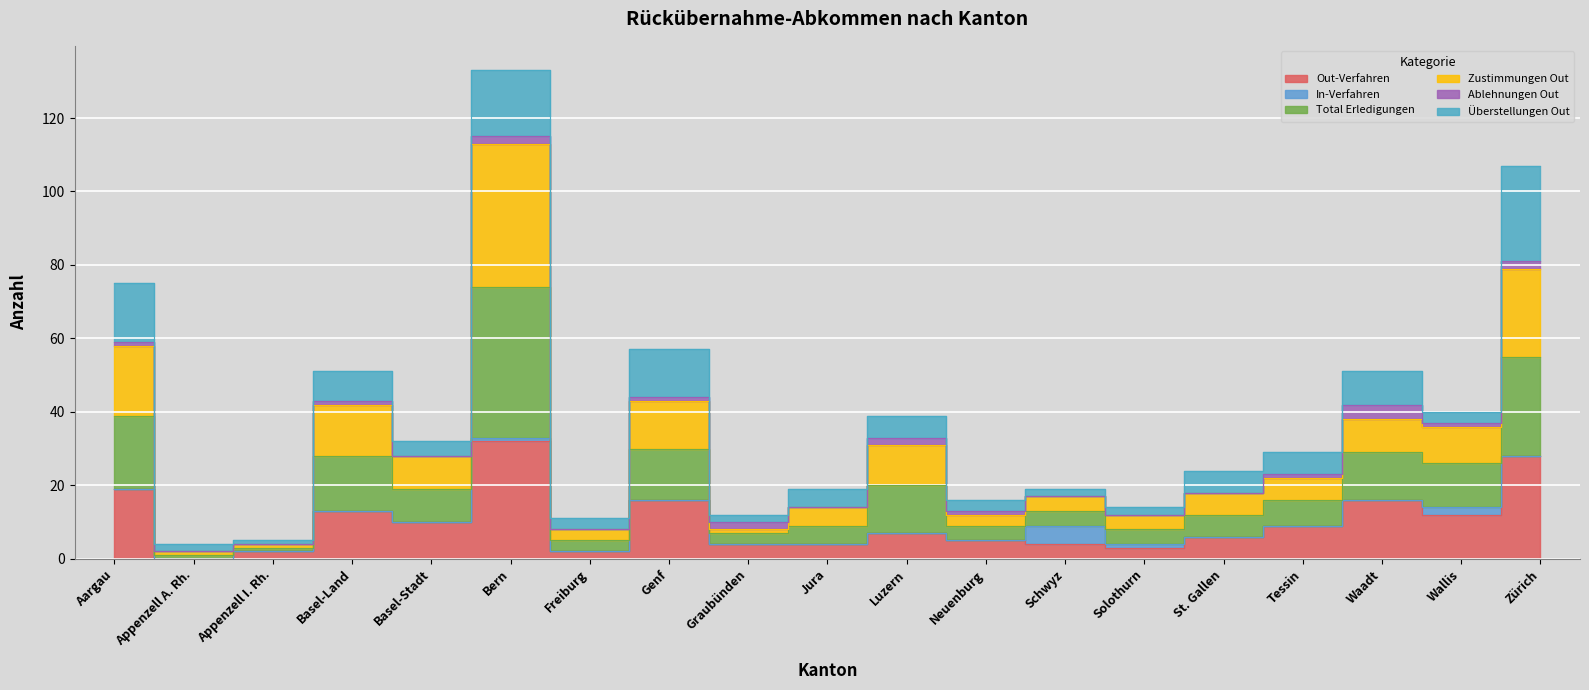

What is the label of the 12th point from the left?

Neuenburg